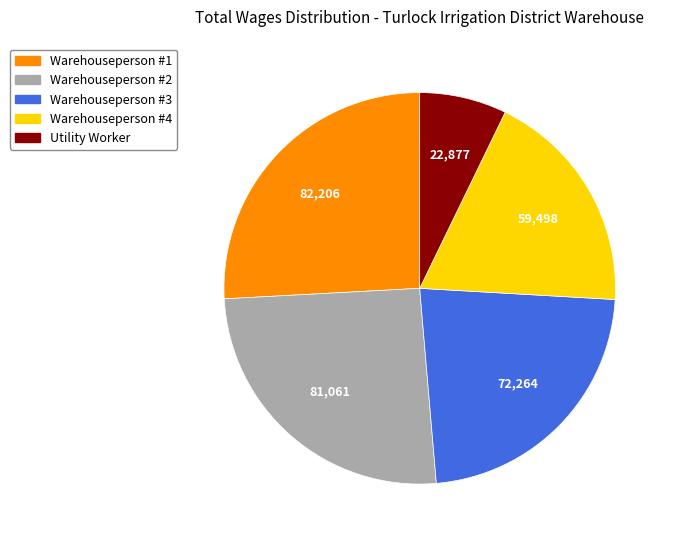

Does any single category account for the majority?

No